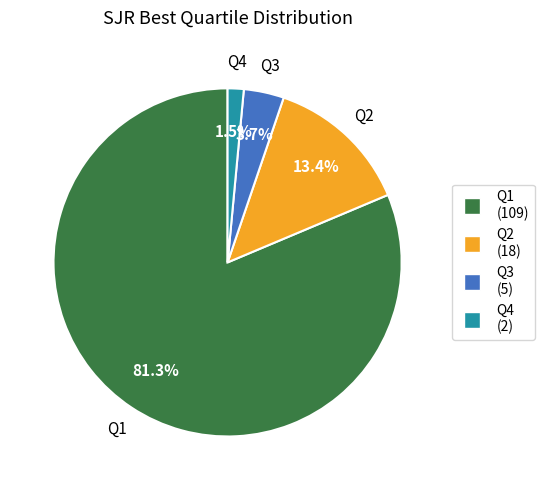

Is it true that Q2 is 26% of the pie?

False